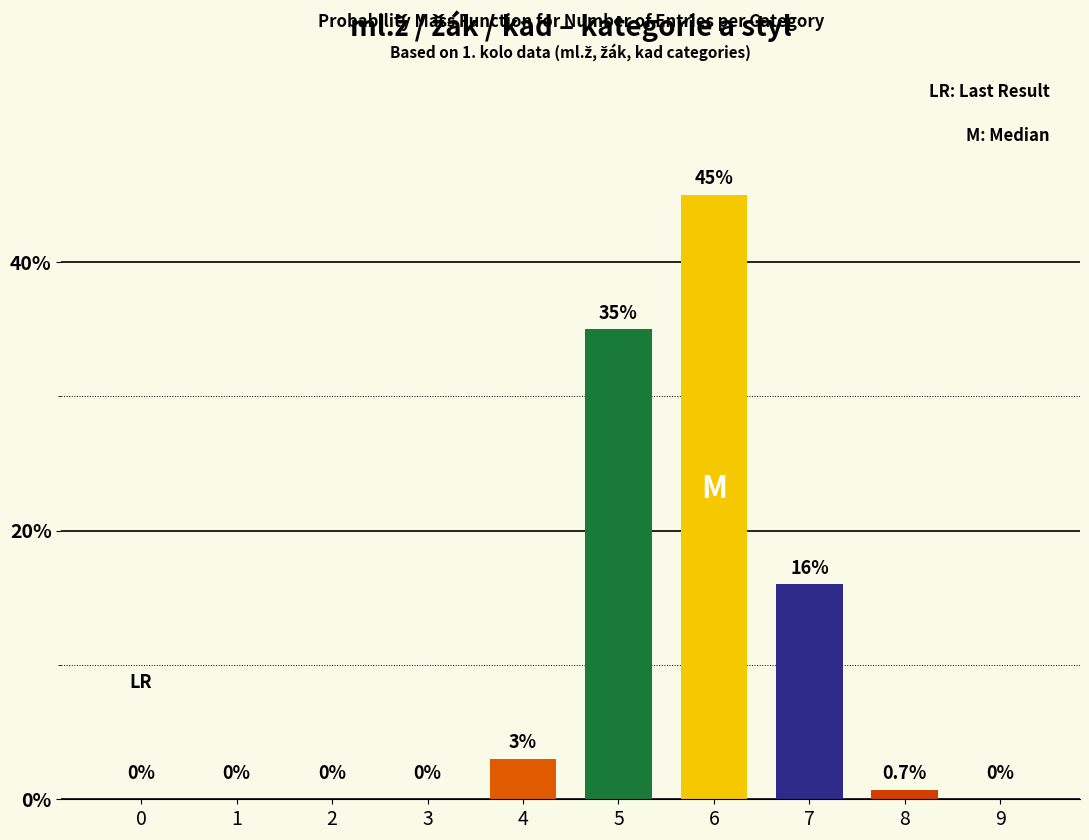

Reading left to right, list all the values displayed in this chart.

0=0.0	1=0.0	2=0.0	3=0.0	4=3.0	5=35.0	6=45.0	7=16.0	8=0.7	9=0.0